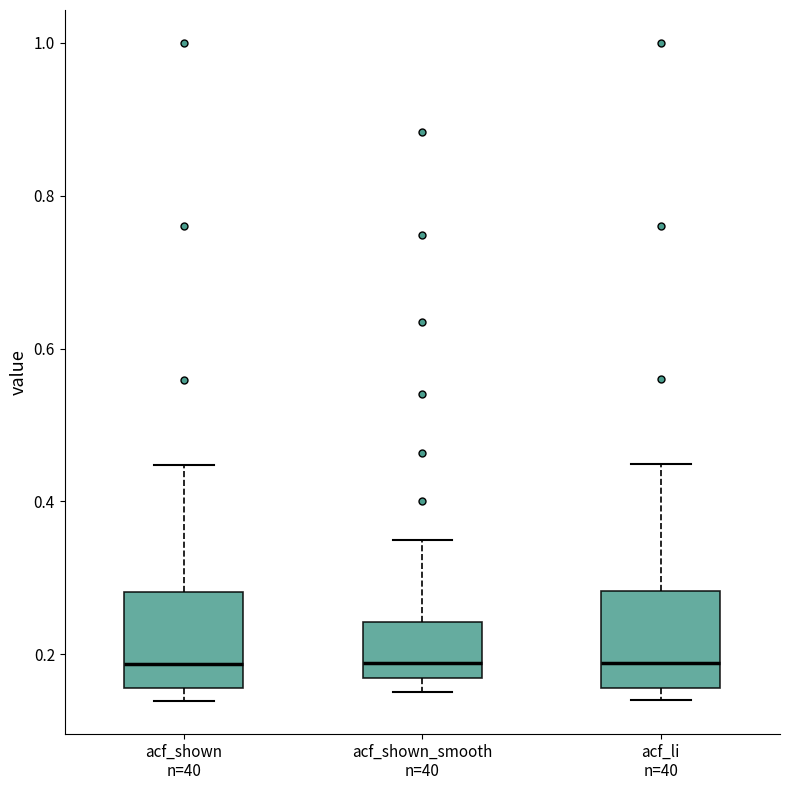

Reading left to right, transcribe this box plot: for each box, give where its median line is, the range the box spans, and where its two whiskers end, as read against the y-axis. The values are not printed on the chart, so give them approximately, as read against the axis.

acf_shown n=40: median 0.18, box 0.16 to 0.28, whiskers 0.14 to 0.44
acf_shown_smooth n=40: median 0.18, box 0.16 to 0.24, whiskers 0.16 (just below the box's lower edge) to 0.36
acf_li n=40: median 0.18, box 0.16 to 0.28, whiskers 0.14 to 0.44